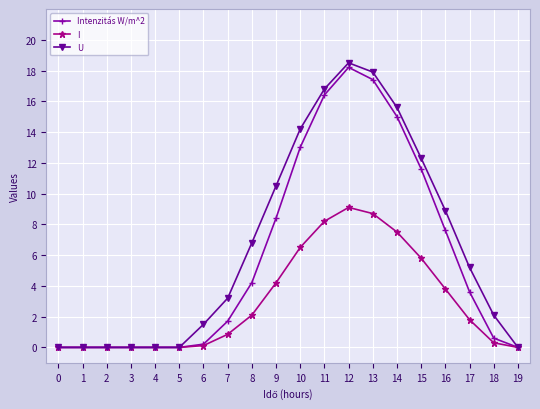

Where does the Intenzitás W/m^2 series first go above 3?

8